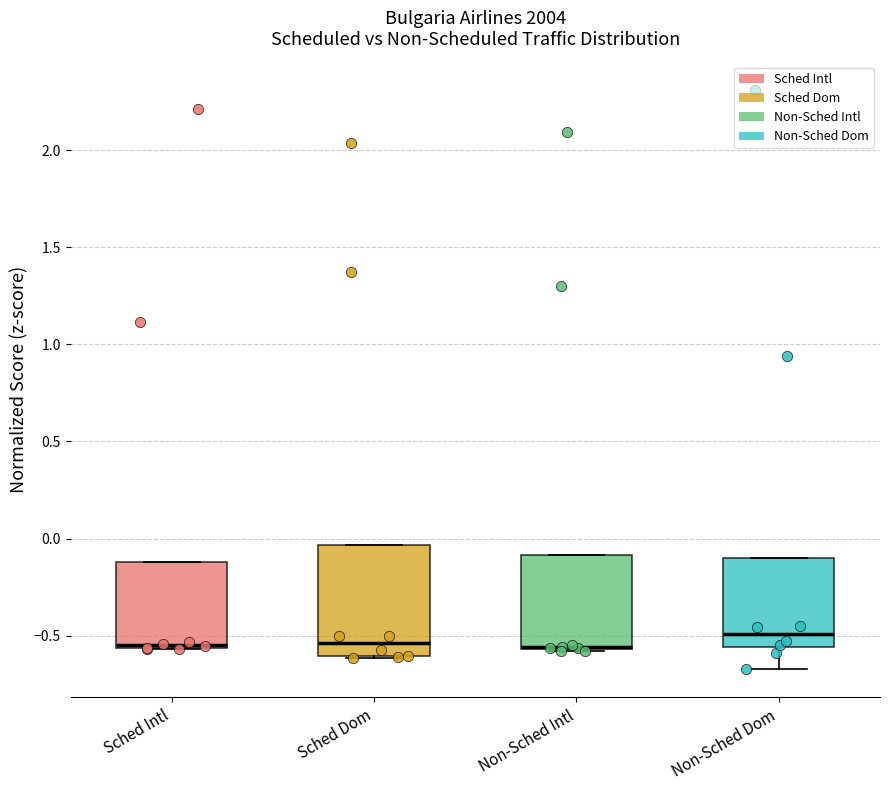

Which box is the tallest, from its lower edge to its upper edge?

Sched Dom